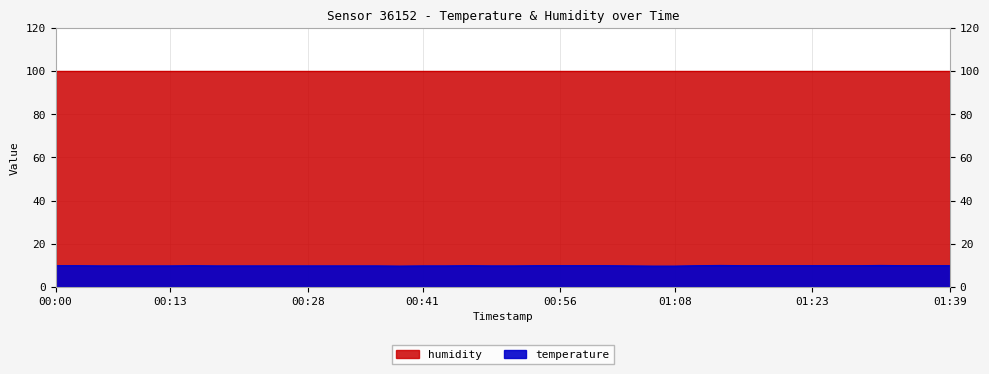

The value at 00:03 is 9.8. True or false?

True